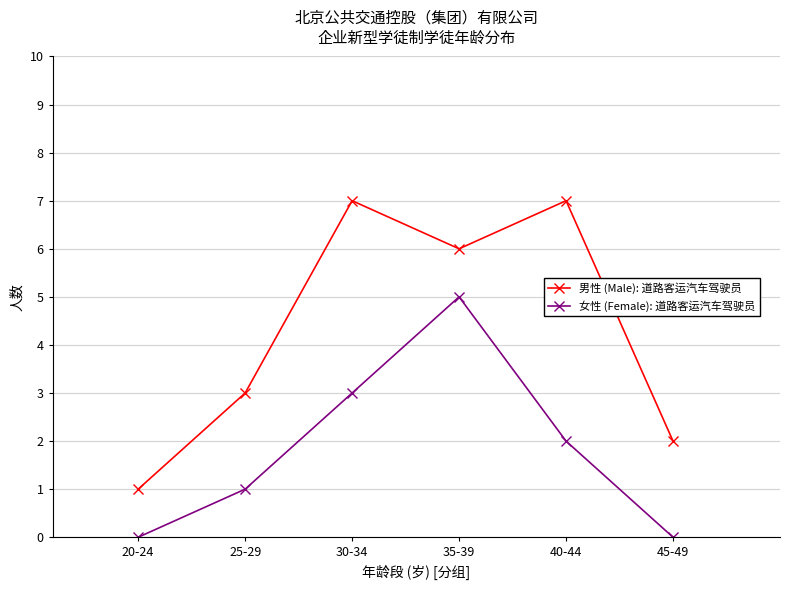

True or false: 男性 (Male): 道路客运汽车驾驶员 and 女性 (Female): 道路客运汽车驾驶员 intersect in this chart.

False